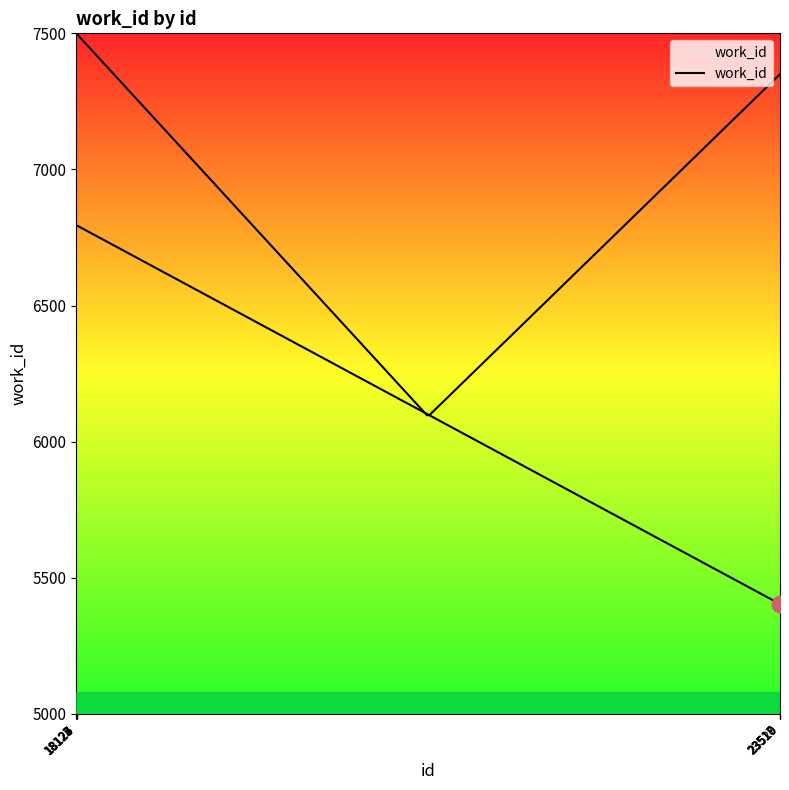

Rank the categories by value from highest to lowest.

18122, 18123, 18124, 18125, 18126, 18127, 23519, 23520, 23517, 23518